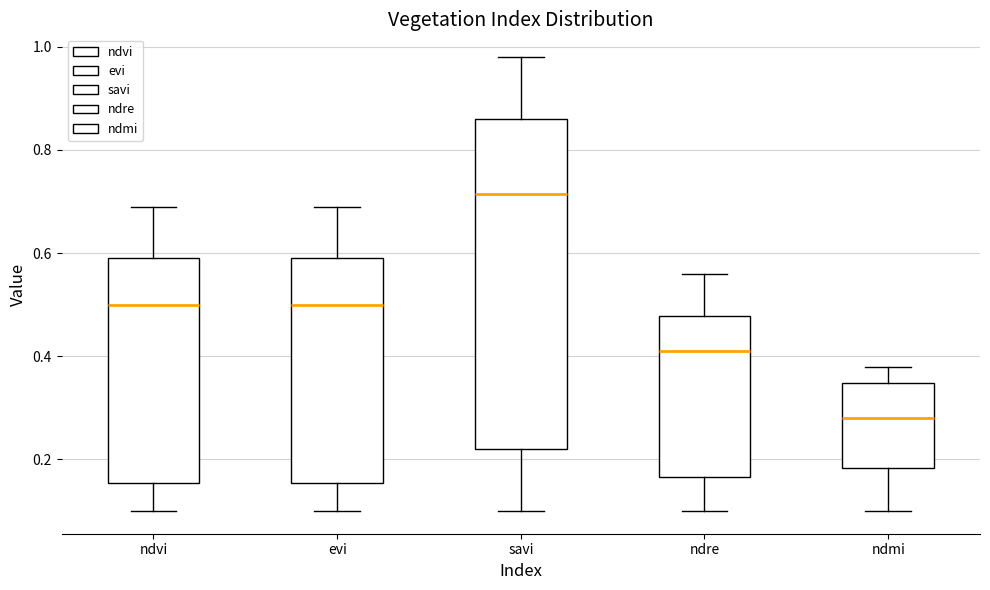

Where does the median line of the box for ndre sit on the y-axis? The values are not printed on the chart, so give them approximately, as read against the axis.

0.42